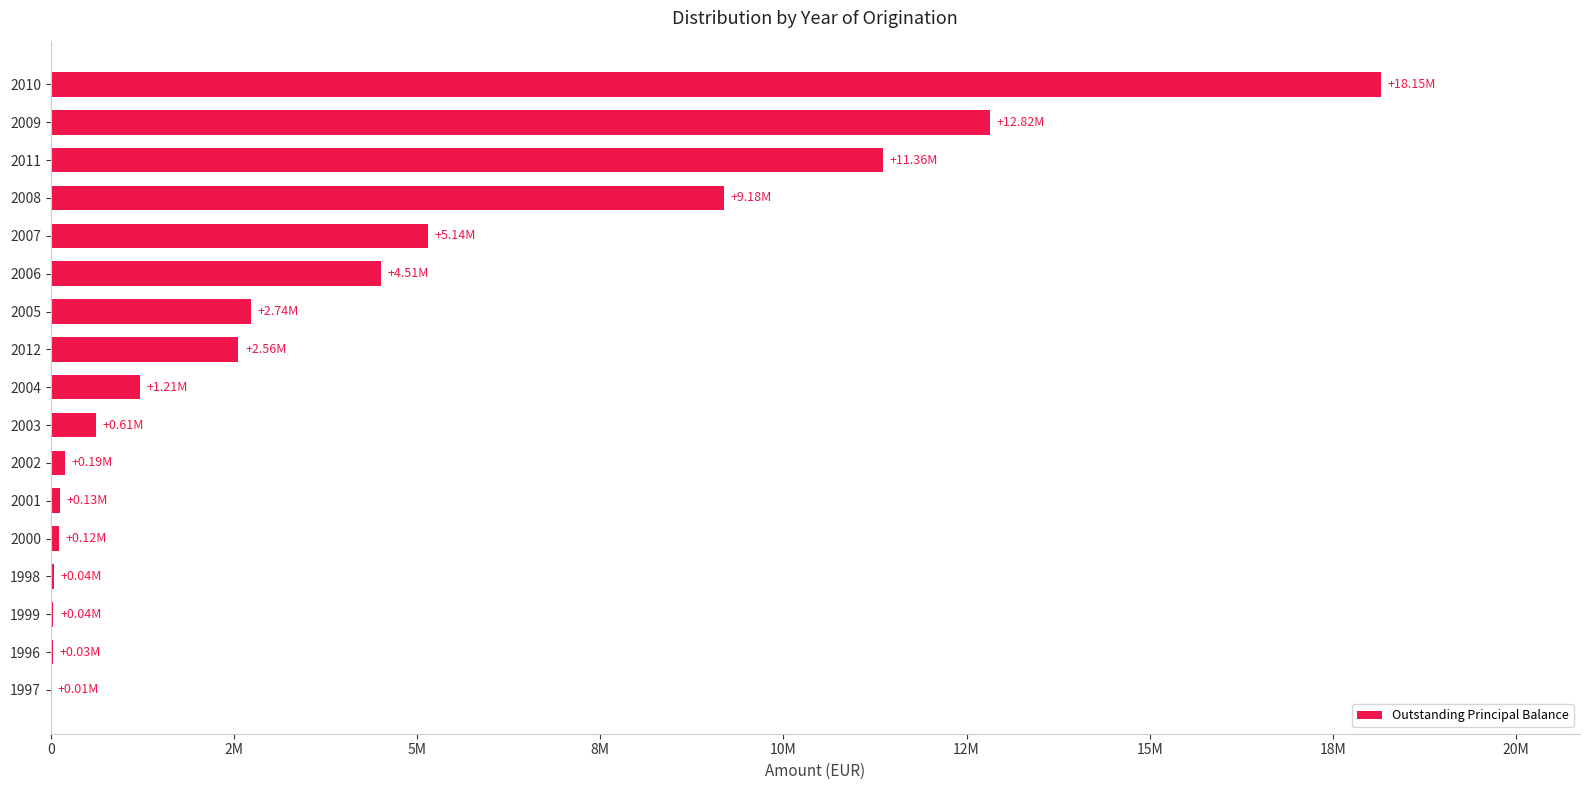

What is the sum of all values?

68842479.3